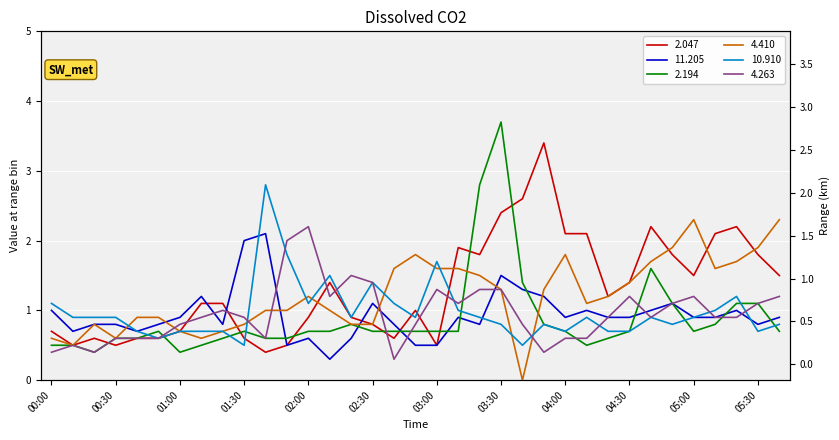

What is the spread (max minus min) of values at 03:50?

3.0